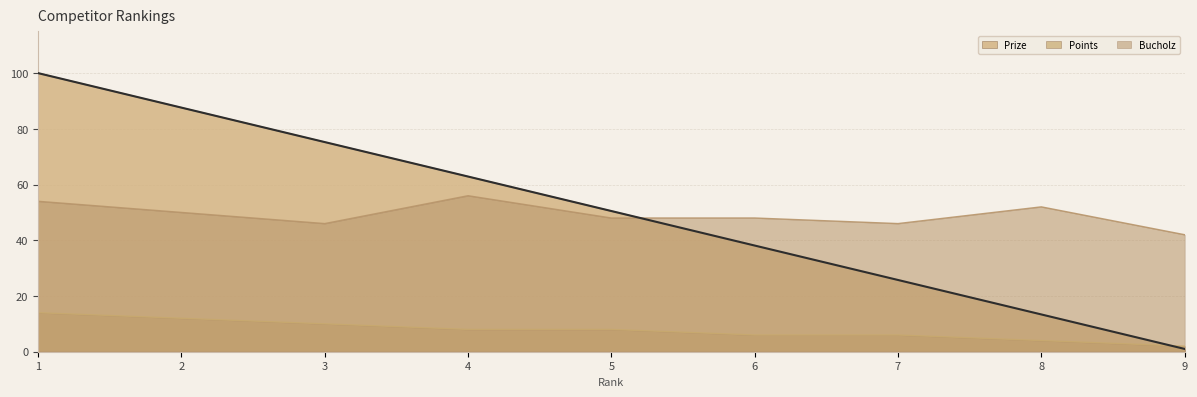

Reading left to right, transcribe all the data shown in this chart.

Prize: 100.0	87.6	75.2	62.9	50.5	38.1	25.8	13.4	1.0
Points: 14.0	12.0	10.0	8.0	8.0	6.0	6.0	4.0	2.0
Bucholz: 54.0	50.0	46.0	56.0	48.0	48.0	46.0	52.0	42.0